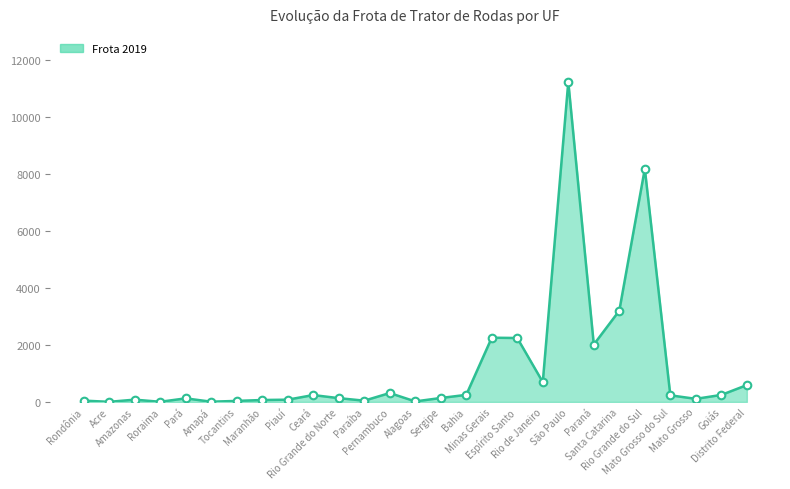

What is the maximum value shown in the chart?

11232